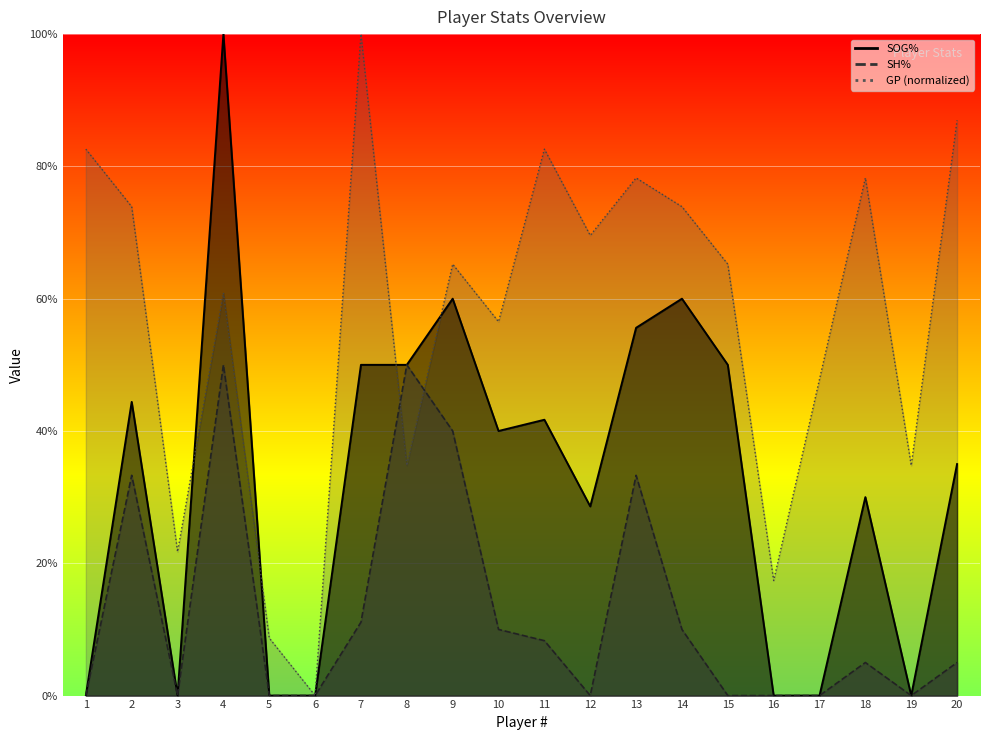

True or false: SOG% and SH% intersect in this chart.

False